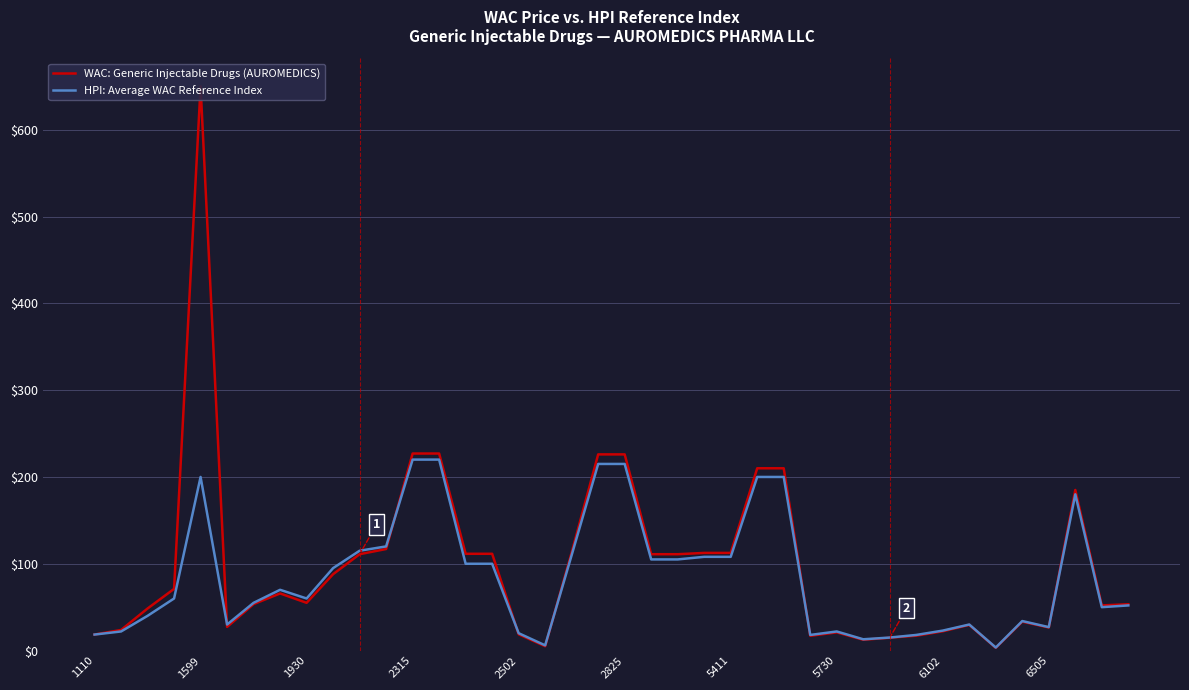

What position from the right is 18?

22